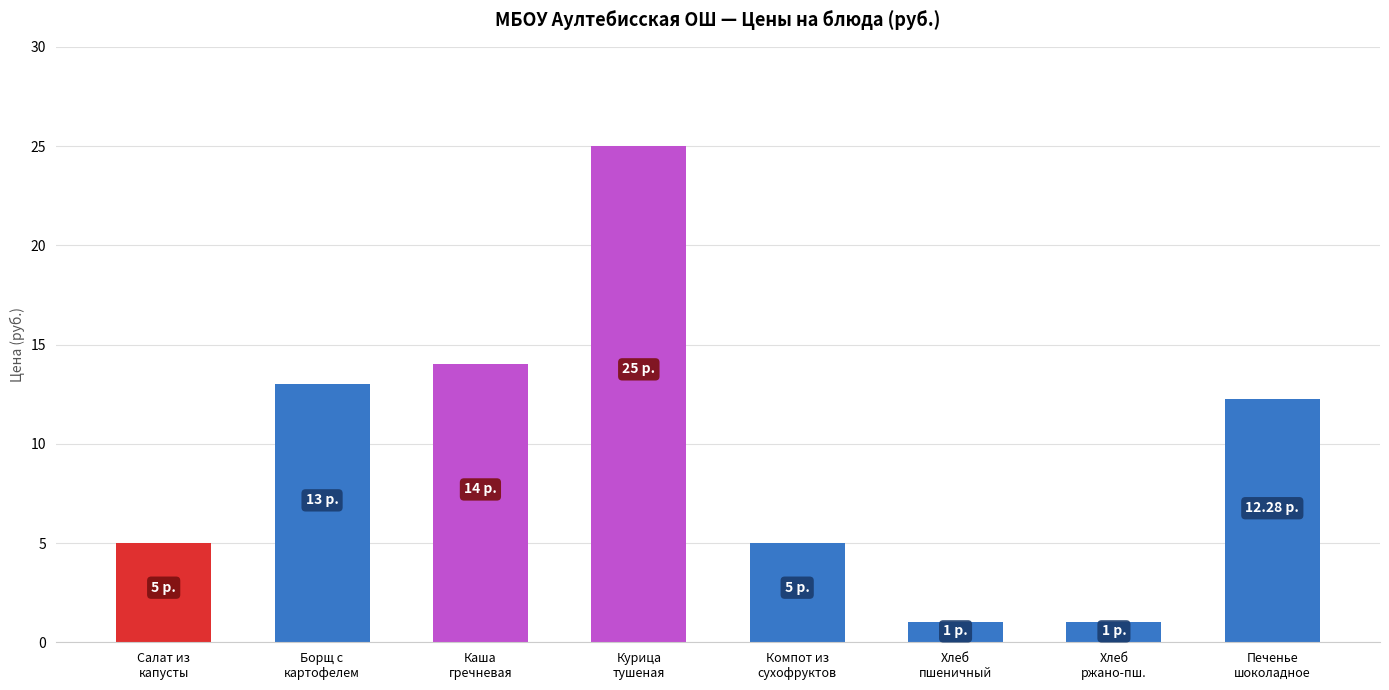

Approximately how many times larger is the value at Курица
тушеная compared to Хлеб
ржано-пш.?

25.0